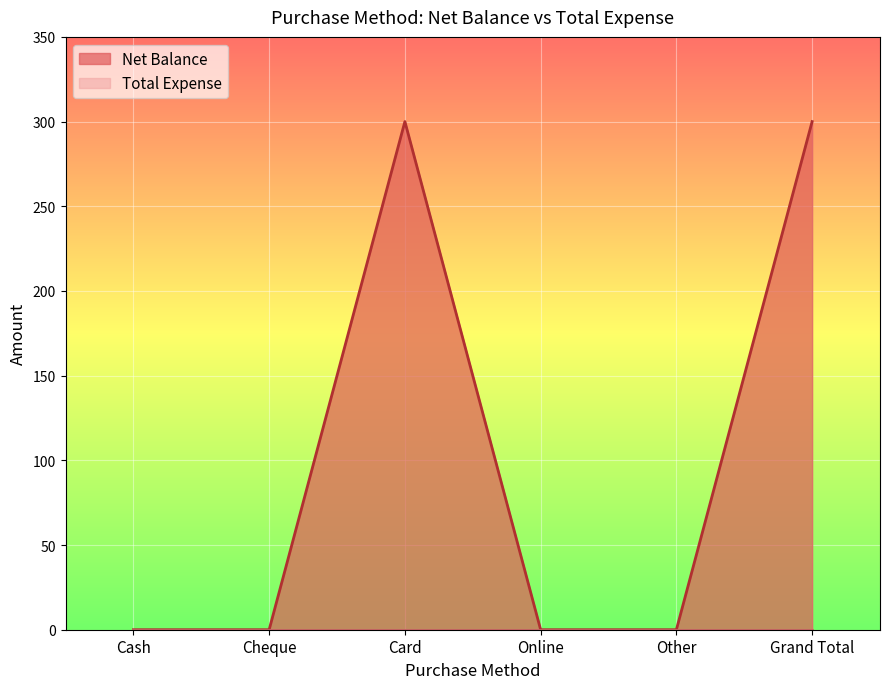

Count the number of values greater than 0.

2